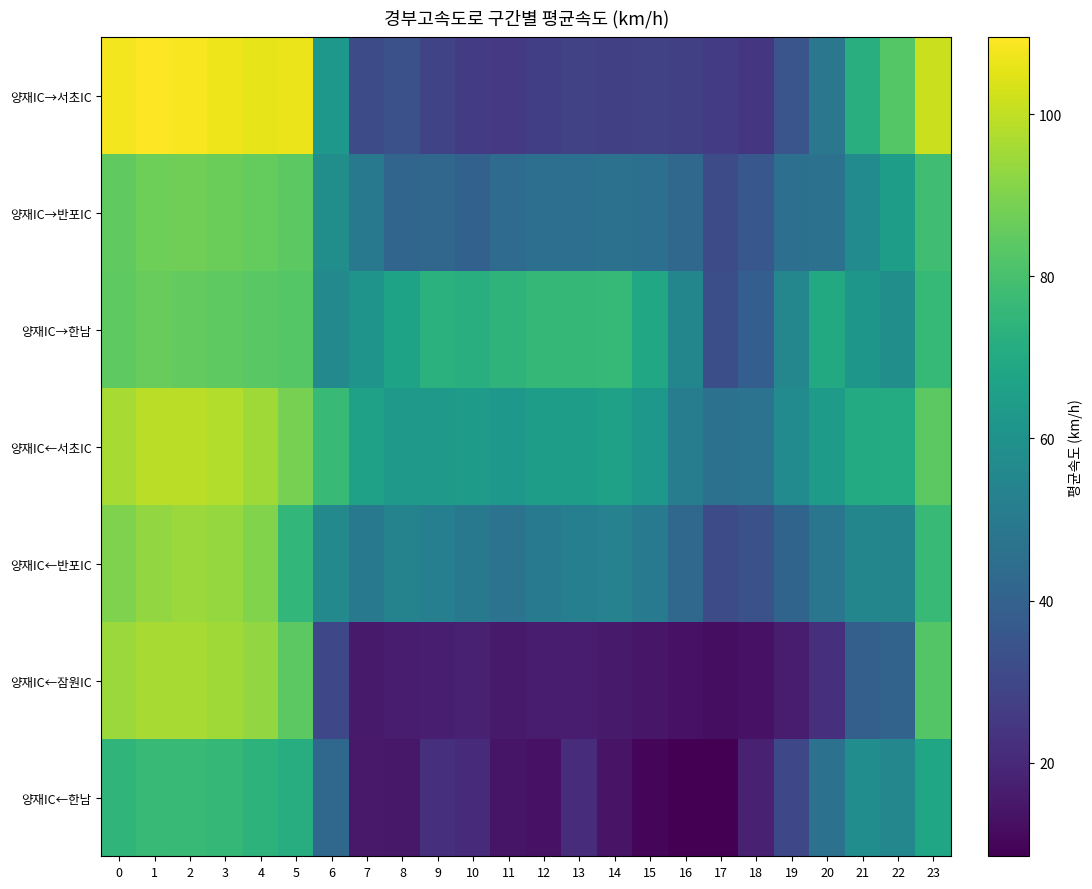

Which series changed the most between 22 and 23?

양재IC←잠원IC